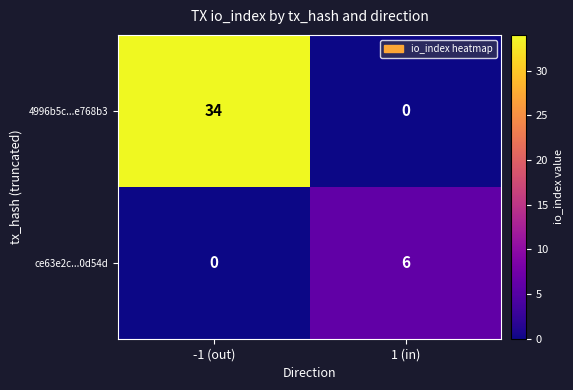

At 1 (in), list the series in order from largest to smallest.

ce63e2c...0d54d, 4996b5c...e768b3